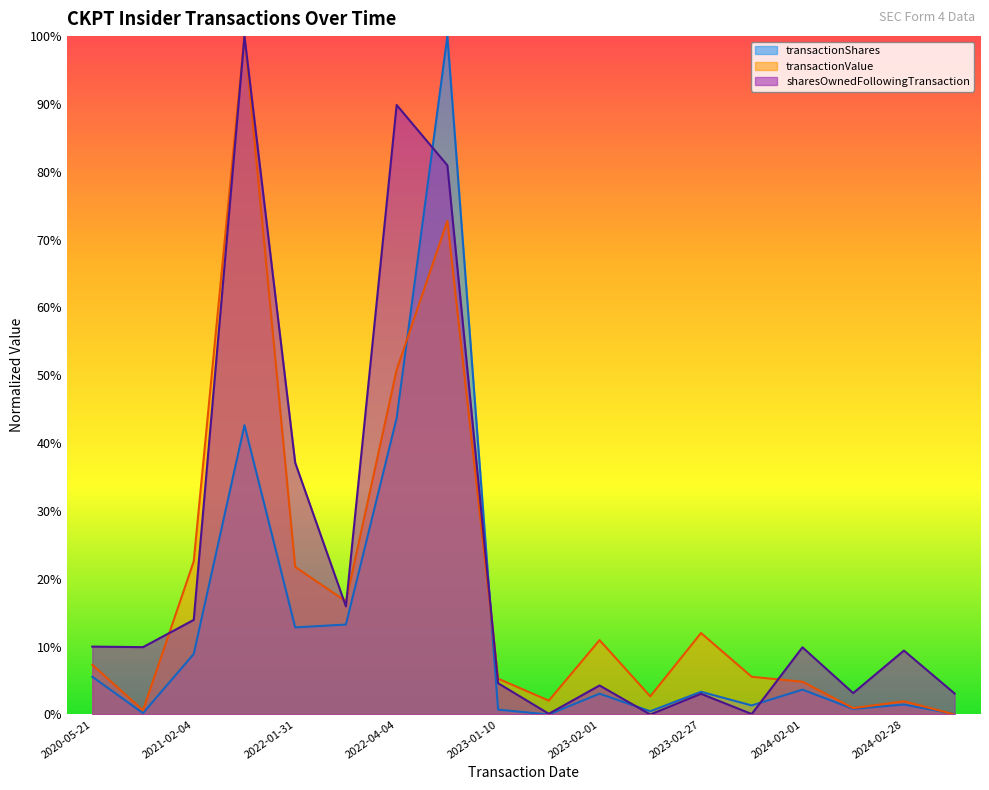

What is the label of the 15th point from the left?

2024-02-01